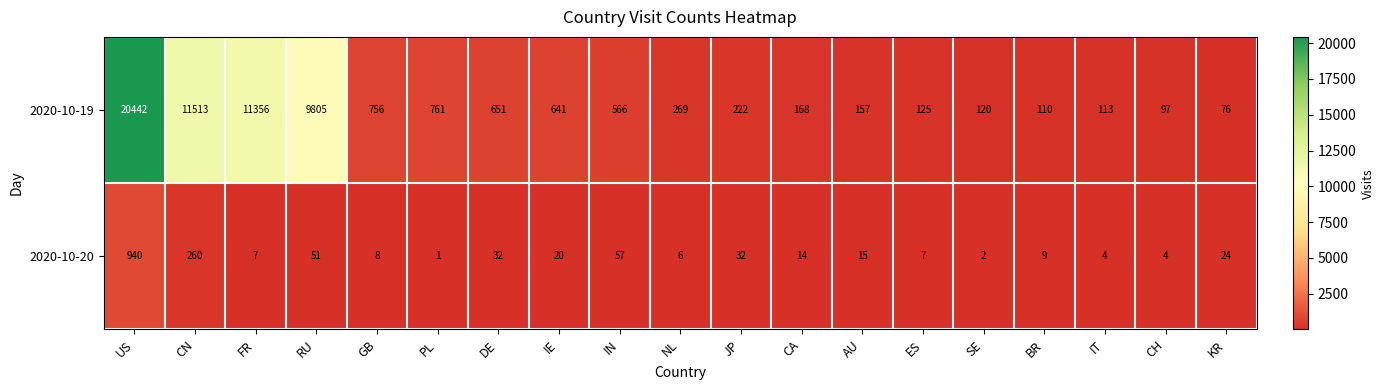

Which series changed the most between JP and CA?

2020-10-19